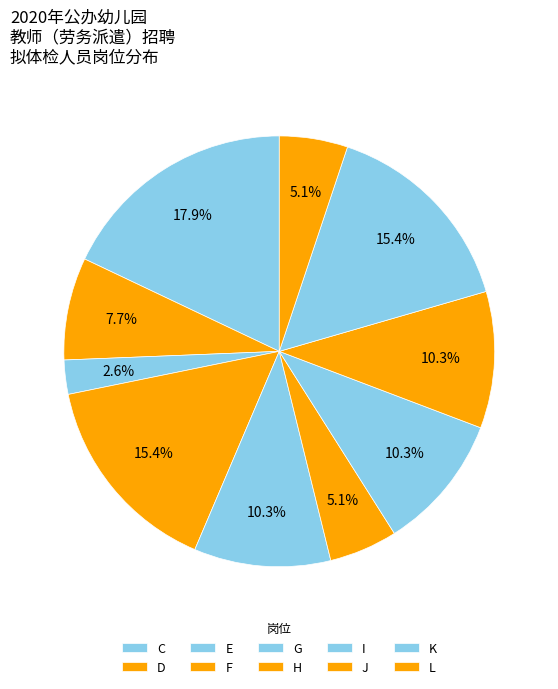

To the nearest percent, what percentage of the pie is E?

3%